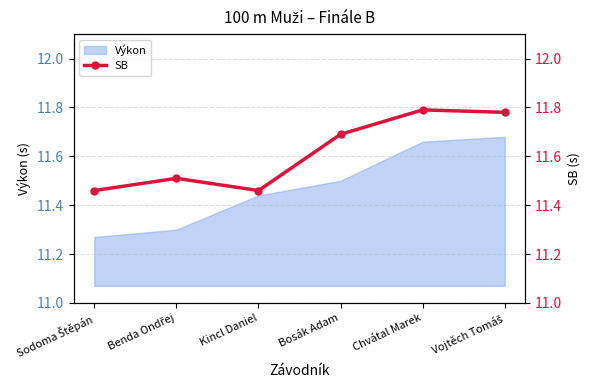

Reading left to right, what are all the values shown in this chart?

11.5	11.5	11.5	11.7	11.8	11.8